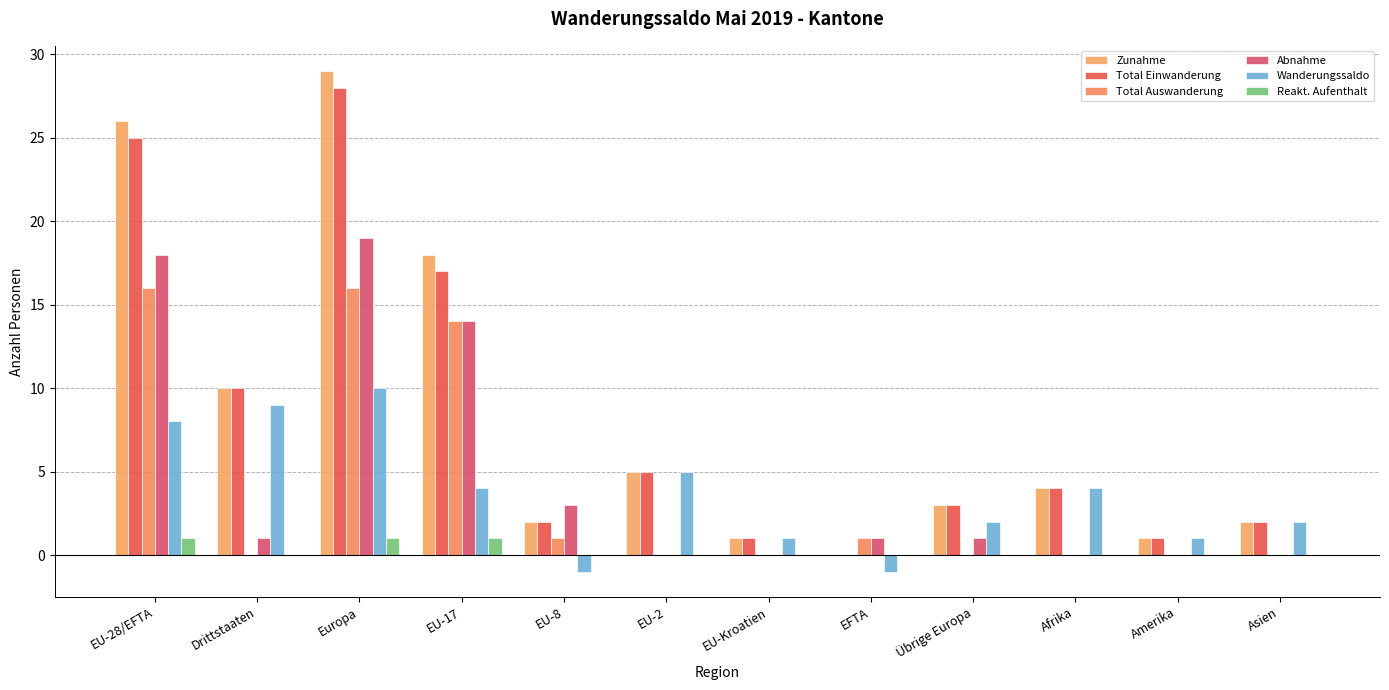

Reading left to right, transcribe all the data shown in this chart.

Zunahme: 26	10	29	18	2	5	1	0	3	4	1	2
Total Einwanderung: 25	10	28	17	2	5	1	0	3	4	1	2
Total Auswanderung: 16	0	16	14	1	0	0	1	0	0	0	0
Abnahme: 18	1	19	14	3	0	0	1	1	0	0	0
Wanderungssaldo: 8	9	10	4	-1	5	1	-1	2	4	1	2
Reakt. Aufenthalt: 1	0	1	1	0	0	0	0	0	0	0	0